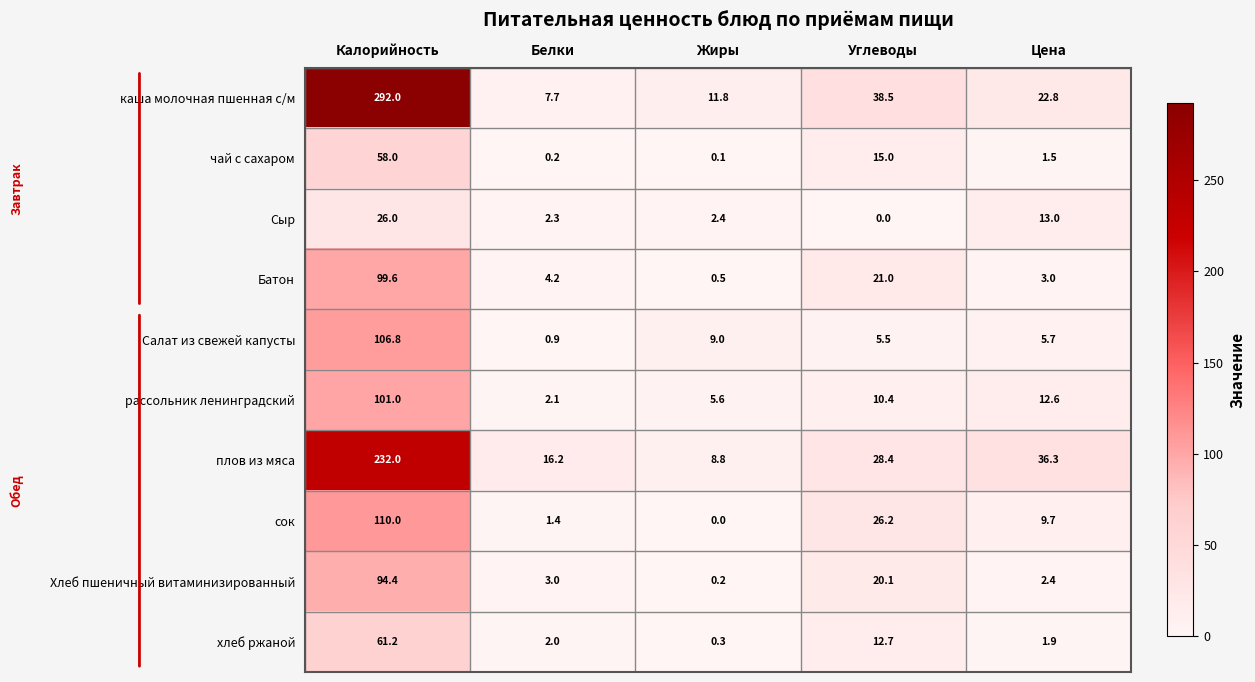

Read the хлеб ржаной value at Калорийность.

61.2